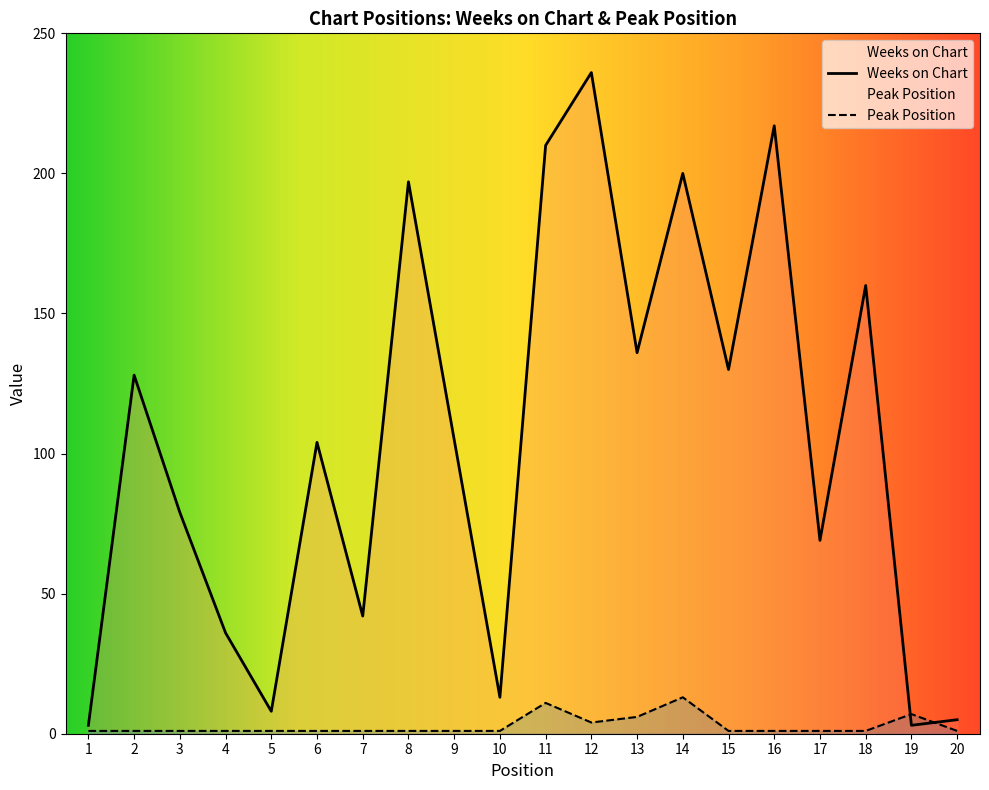

Between 2 and 20, which series saw the biggest shift?

Weeks on Chart